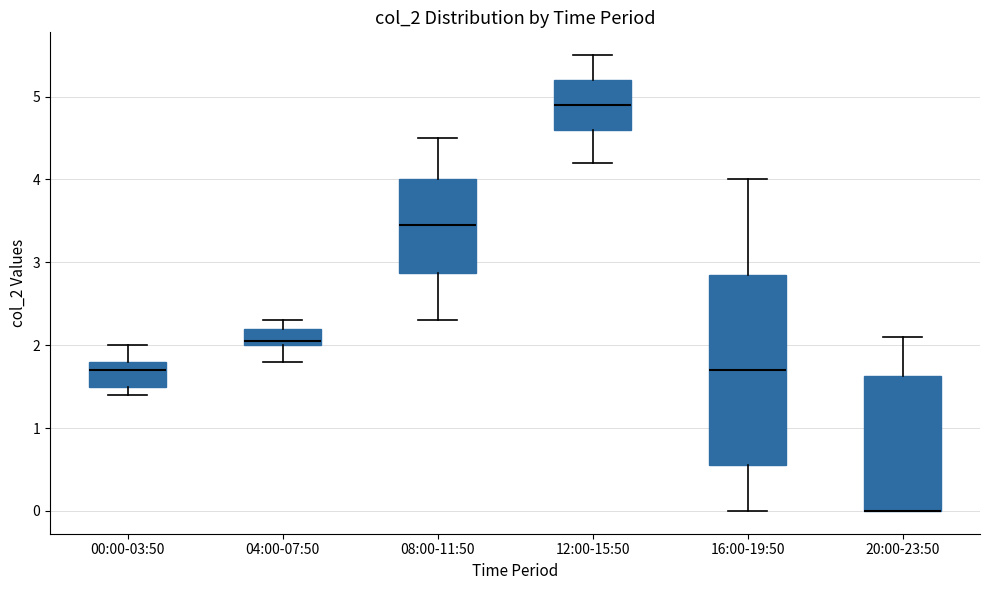

Which box is the tallest, from its lower edge to its upper edge?

16:00-19:50